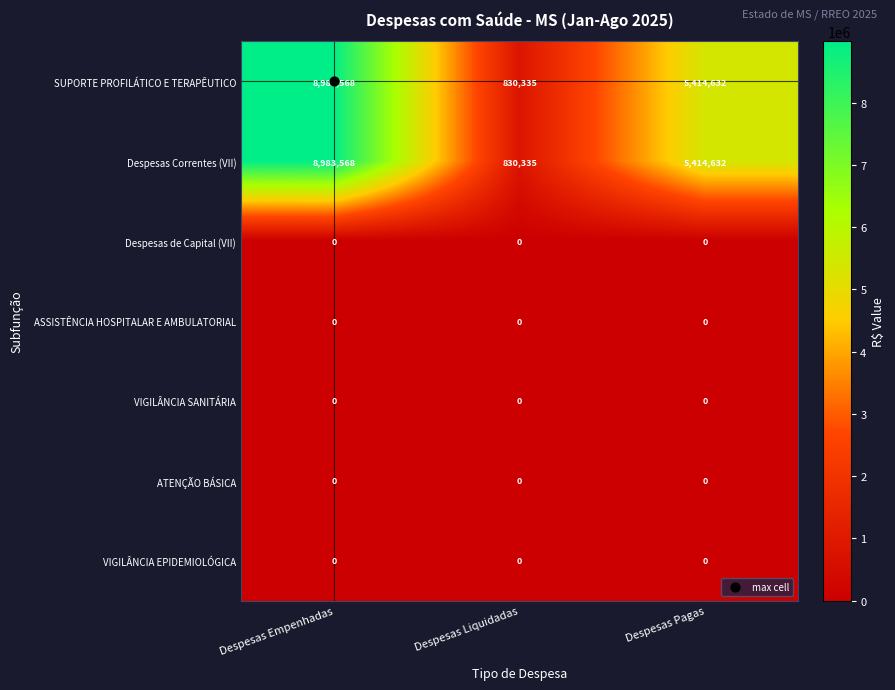

How many values in the SUPORTE PROFILÁTICO E TERAPÊUTICO series are below 5414632?

1